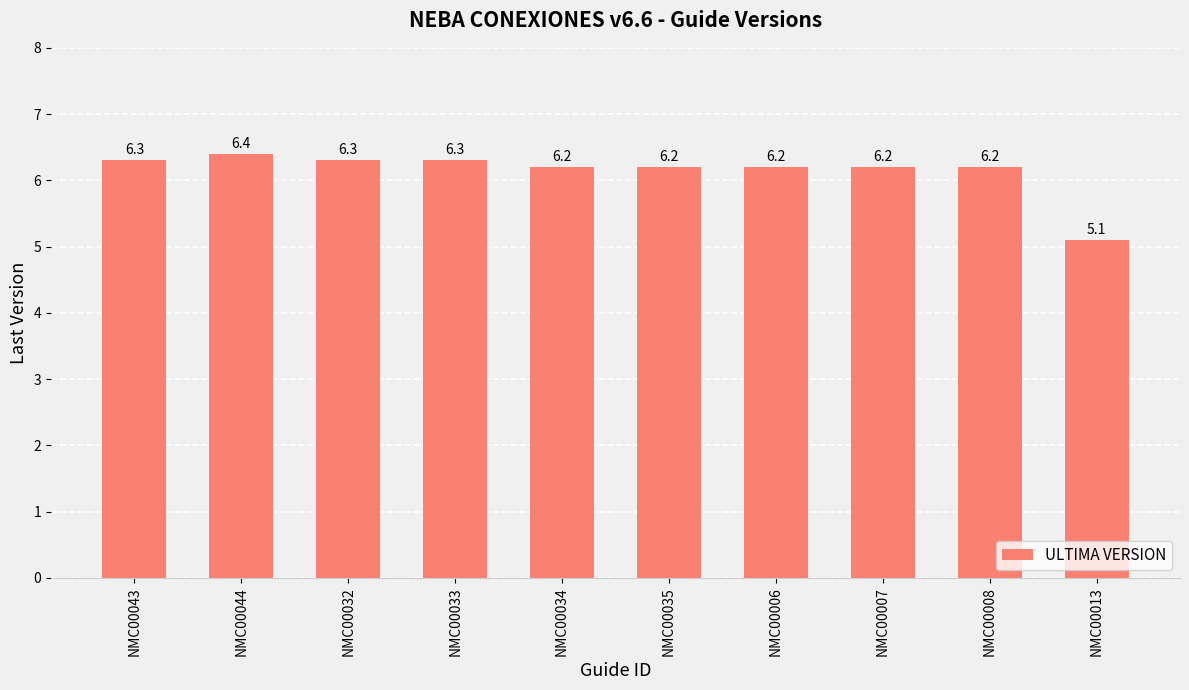

Approximately how many times larger is the value at NMC00033 compared to NMC00043?

1.0